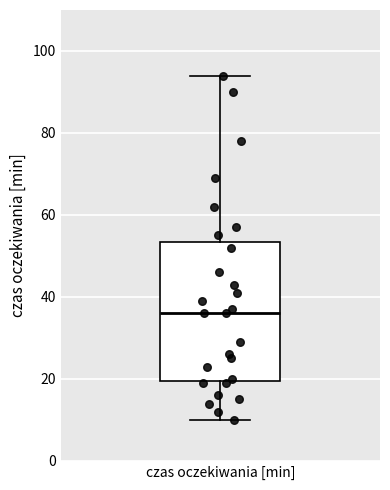

Transcribe this box plot: give where the median line is, the range the box spans, and where the two whiskers end, as read against the y-axis. The values are not printed on the chart, so give them approximately, as read against the axis.

median 36, box 20 to 54, whiskers 10 to 94